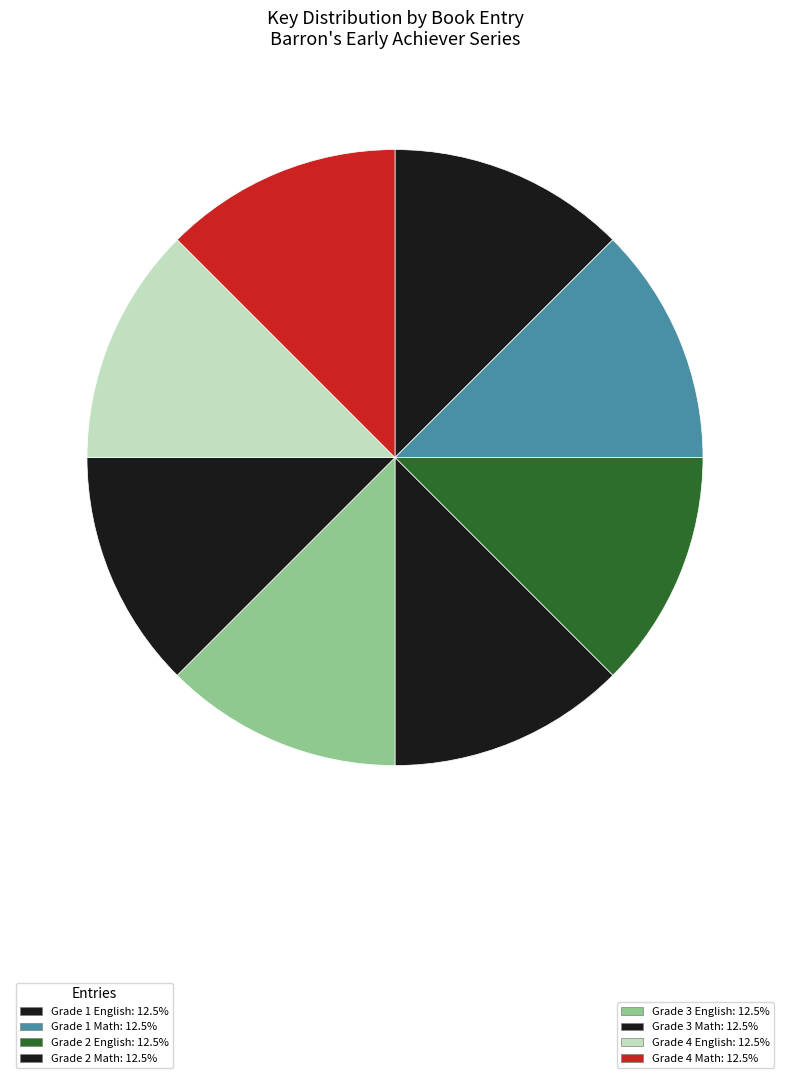

Which category has the biggest portion of the pie?

Grade 4 English